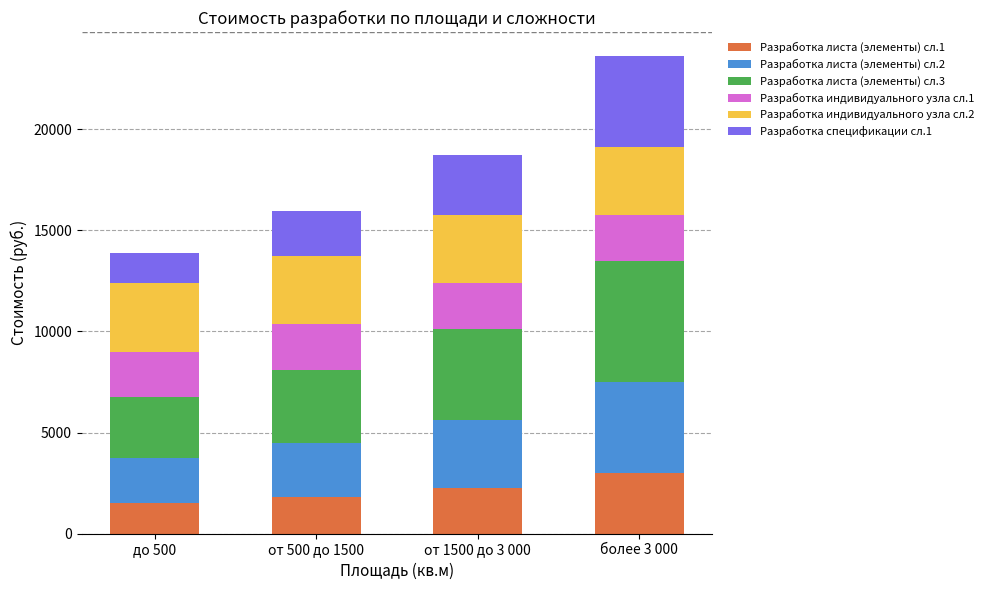

Reading left to right, transcribe the values for Разработка листа (элементы) сл.1.

до 500=1500	от 500 до 1500=1800	от 1500 до 3 000=2250	более 3 000=3000